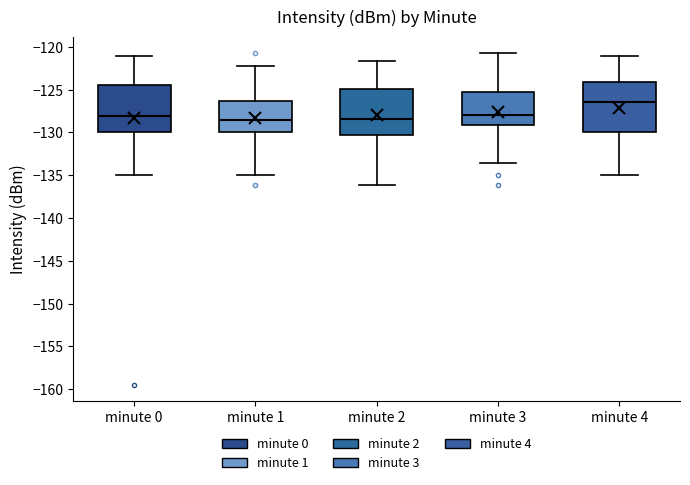

Where does the median line of the box for minute 1 sit on the y-axis? The values are not printed on the chart, so give them approximately, as read against the axis.

-128.5